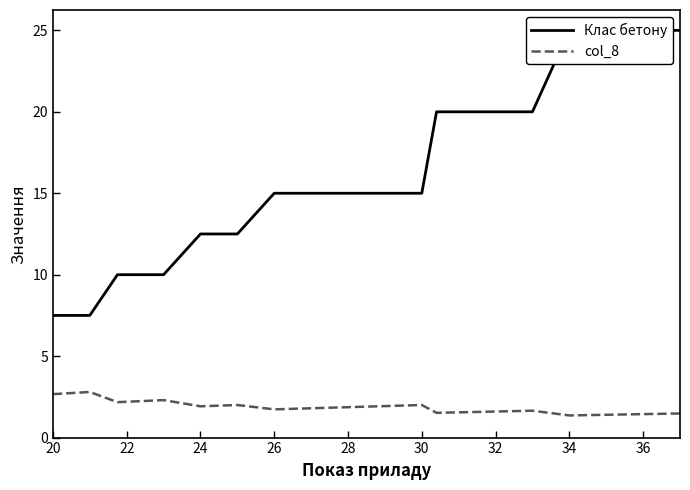

List the series in order of their overall mean, highest first.

Клас бетону, col_8